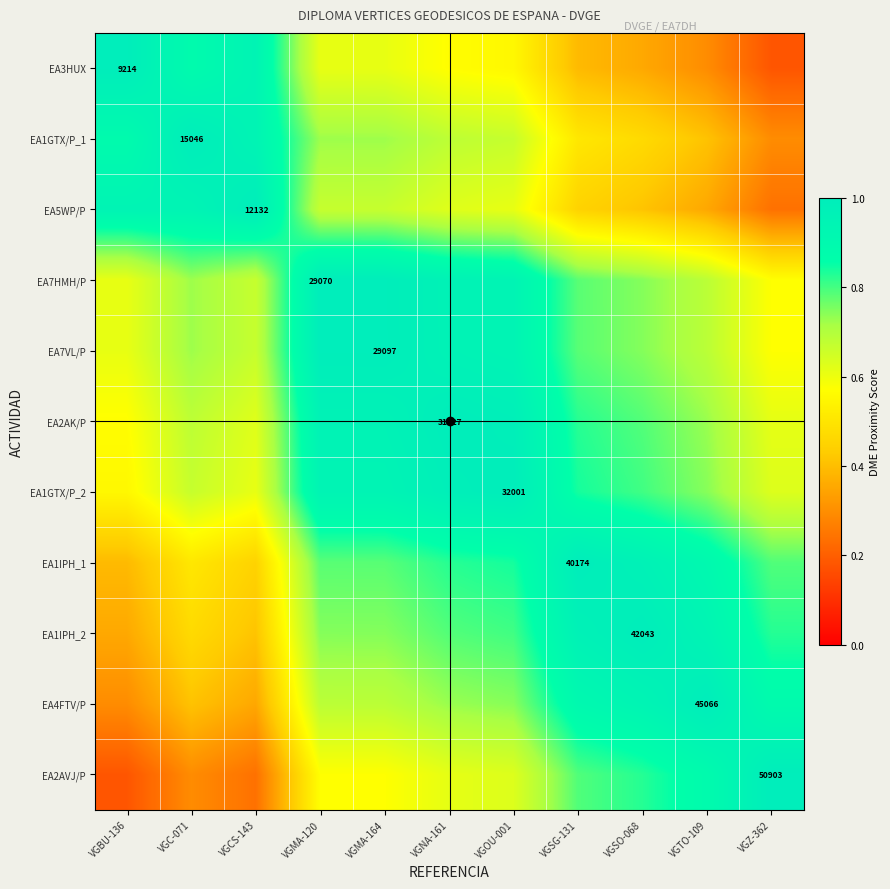

What is the sum of the EA1GTX/P_1 values at VGOU-001 and VGMA-120?

1.4